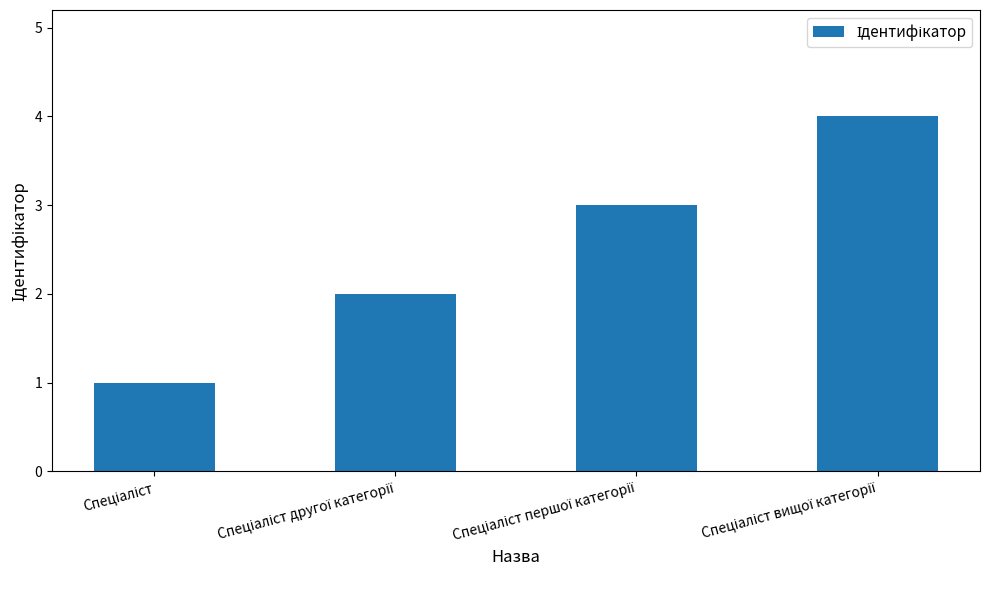

What is the difference between the maximum and minimum values?

3